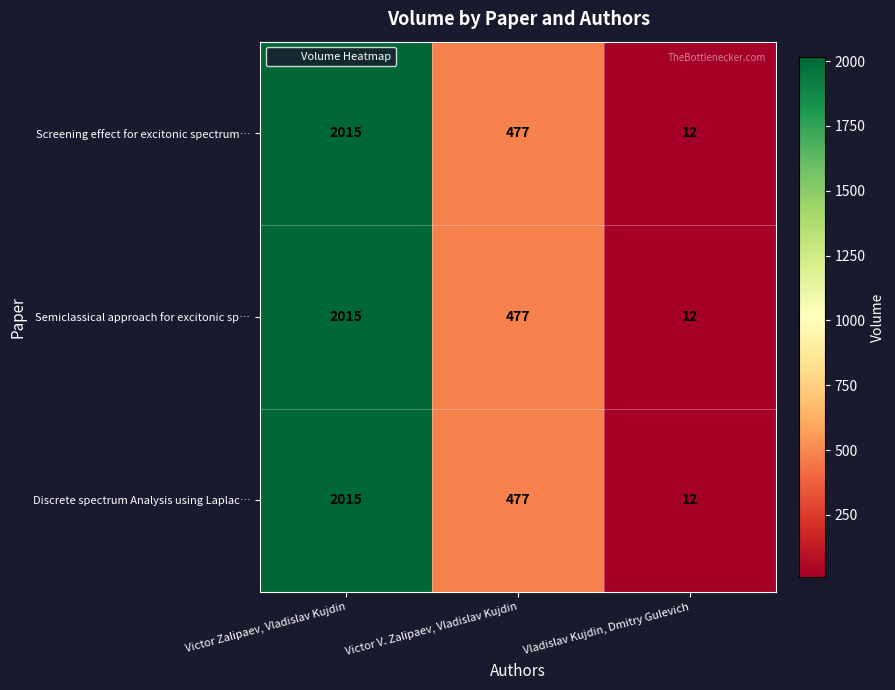

How many series are shown in this chart?

3